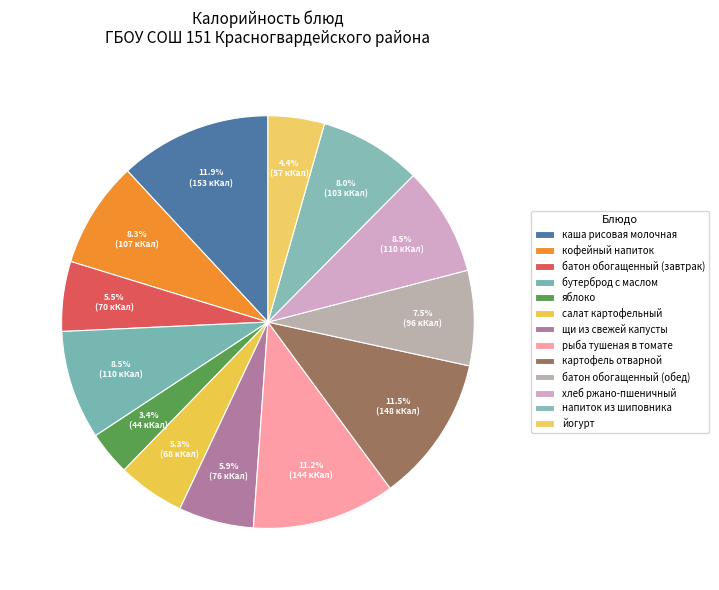

Count the number of slices in the pie.

13